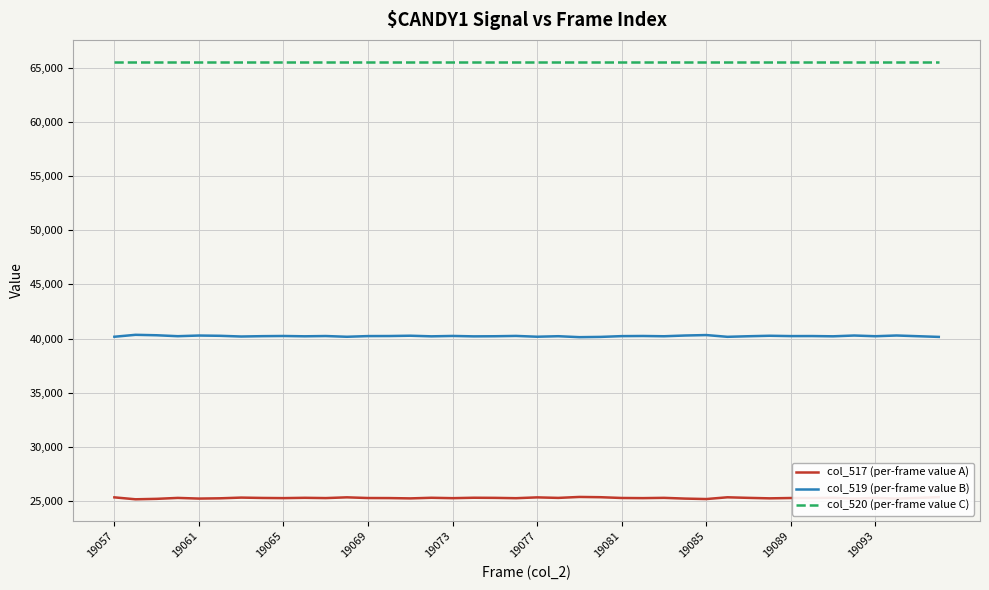

Rank the series by their maximum value, from highest to lowest.

col_520 (per-frame value C), col_519 (per-frame value B), col_517 (per-frame value A)